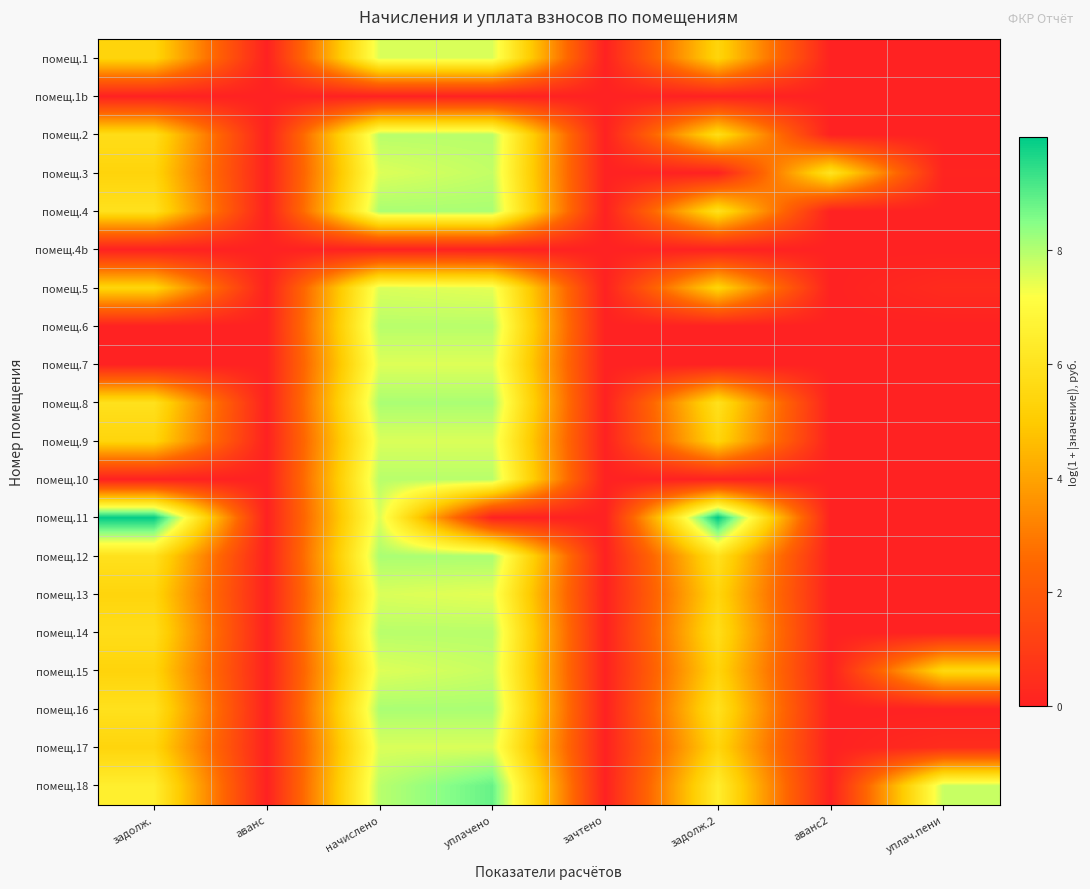

Reading left to right, list all the values displayed in this chart.

помещ.1: задолж.=5.4	аванс=0.0	начислено=7.6	уплачено=7.6	зачтено=0.0	задолж.2=5.4	аванс2=0.0	уплач.пени=0.0
помещ.1b: задолж.=0.0	аванс=0.0	начислено=0.0	уплачено=0.0	зачтено=0.0	задолж.2=0.0	аванс2=0.0	уплач.пени=0.0
помещ.2: задолж.=5.8	аванс=0.0	начислено=8.0	уплачено=8.0	зачтено=0.0	задолж.2=5.8	аванс2=0.0	уплач.пени=0.0
помещ.3: задолж.=5.4	аванс=0.0	начислено=7.6	уплачено=7.8	зачтено=0.0	задолж.2=0.0	аванс2=6.1	уплач.пени=0.1
помещ.4: задолж.=5.9	аванс=0.0	начислено=8.1	уплачено=8.1	зачтено=0.0	задолж.2=5.9	аванс2=0.0	уплач.пени=0.0
помещ.4b: задолж.=0.0	аванс=0.0	начислено=0.0	уплачено=0.0	зачтено=0.0	задолж.2=0.0	аванс2=0.0	уплач.пени=0.0
помещ.5: задолж.=5.4	аванс=0.0	начислено=7.6	уплачено=7.5	зачтено=0.0	задолж.2=5.4	аванс2=0.0	уплач.пени=0.4
помещ.6: задолж.=0.0	аванс=0.0	начислено=8.0	уплачено=8.0	зачтено=0.0	задолж.2=0.0	аванс2=0.0	уплач.пени=0.0
помещ.7: задолж.=0.0	аванс=0.0	начислено=7.5	уплачено=7.5	зачтено=0.0	задолж.2=0.0	аванс2=0.0	уплач.пени=0.0
помещ.8: задолж.=5.9	аванс=0.0	начислено=8.1	уплачено=8.1	зачтено=0.0	задолж.2=5.9	аванс2=0.0	уплач.пени=0.0
помещ.9: задолж.=5.4	аванс=0.0	начислено=7.6	уплачено=7.6	зачтено=0.0	задолж.2=5.4	аванс2=0.0	уплач.пени=0.0
помещ.10: задолж.=0.0	аванс=0.0	начислено=8.0	уплачено=8.0	зачтено=0.0	задолж.2=0.0	аванс2=0.0	уплач.пени=0.0
помещ.11: задолж.=10.0	аванс=0.0	начислено=7.5	уплачено=0.0	зачтено=0.0	задолж.2=10.0	аванс2=0.0	уплач.пени=0.0
помещ.12: задолж.=5.9	аванс=0.0	начислено=8.1	уплачено=8.1	зачтено=0.0	задолж.2=5.9	аванс2=0.0	уплач.пени=0.0
помещ.13: задолж.=5.4	аванс=0.0	начислено=7.6	уплачено=7.5	зачтено=0.0	задолж.2=5.4	аванс2=0.0	уплач.пени=0.0
помещ.14: задолж.=5.8	аванс=0.0	начислено=8.0	уплачено=8.0	зачтено=0.0	задолж.2=5.8	аванс2=0.0	уплач.пени=0.0
помещ.15: задолж.=5.4	аванс=0.0	начислено=7.5	уплачено=7.8	зачтено=0.0	задолж.2=5.4	аванс2=0.0	уплач.пени=5.5
помещ.16: задолж.=5.9	аванс=0.0	начислено=8.1	уплачено=8.1	зачтено=0.0	задолж.2=5.9	аванс2=0.0	уплач.пени=0.0
помещ.17: задолж.=5.4	аванс=0.0	начислено=7.6	уплачено=7.6	зачтено=0.0	задолж.2=5.4	аванс2=0.0	уплач.пени=0.4
помещ.18: задолж.=6.5	аванс=0.0	начислено=8.0	уплачено=8.8	зачтено=0.0	задолж.2=6.4	аванс2=0.0	уплач.пени=7.8